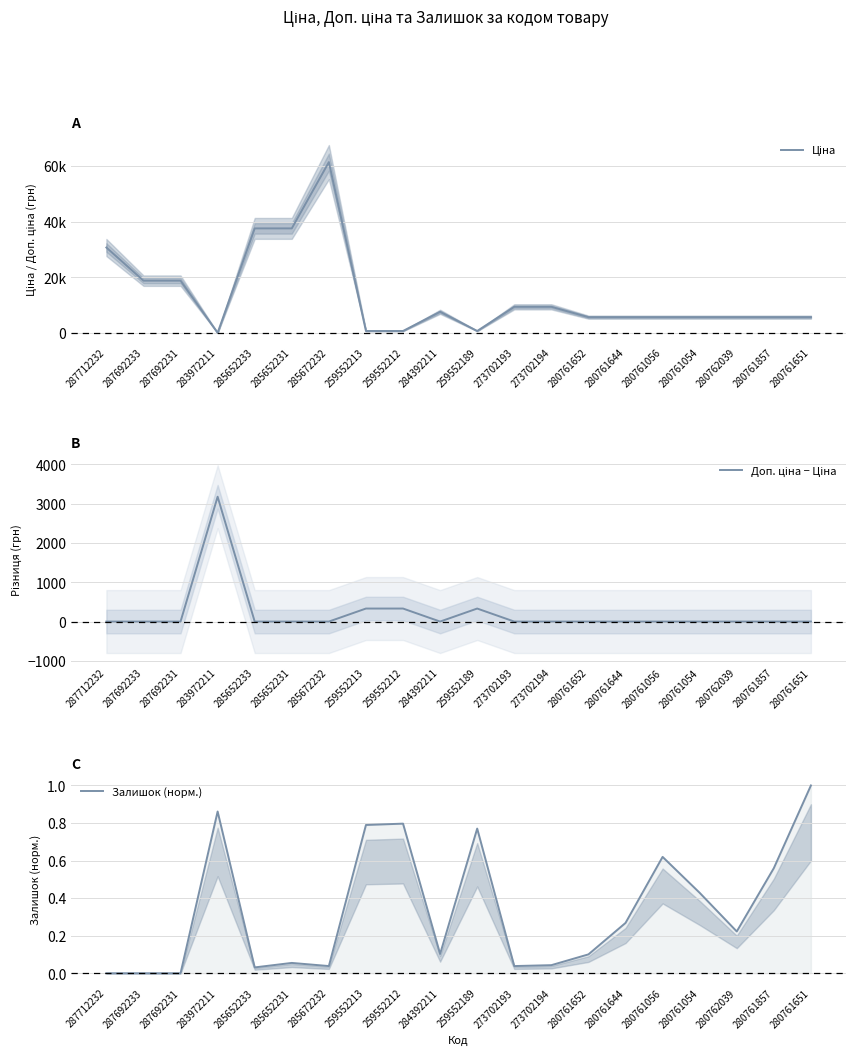

How many distinct data groups are displayed?

3